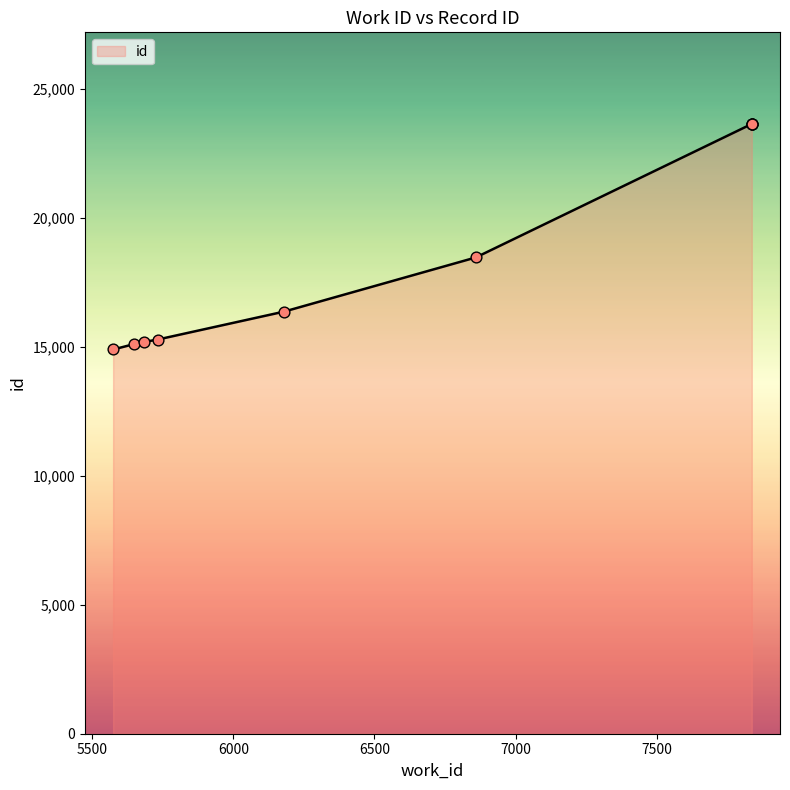

Between 7837 and 5574, which is larger?

7837